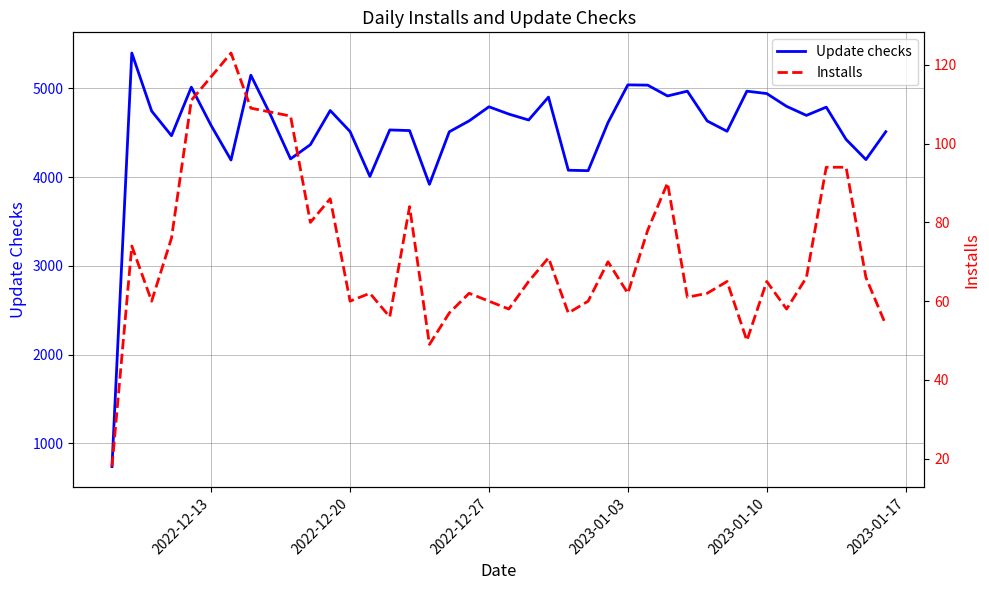

What is the average value of the Installs series?

73